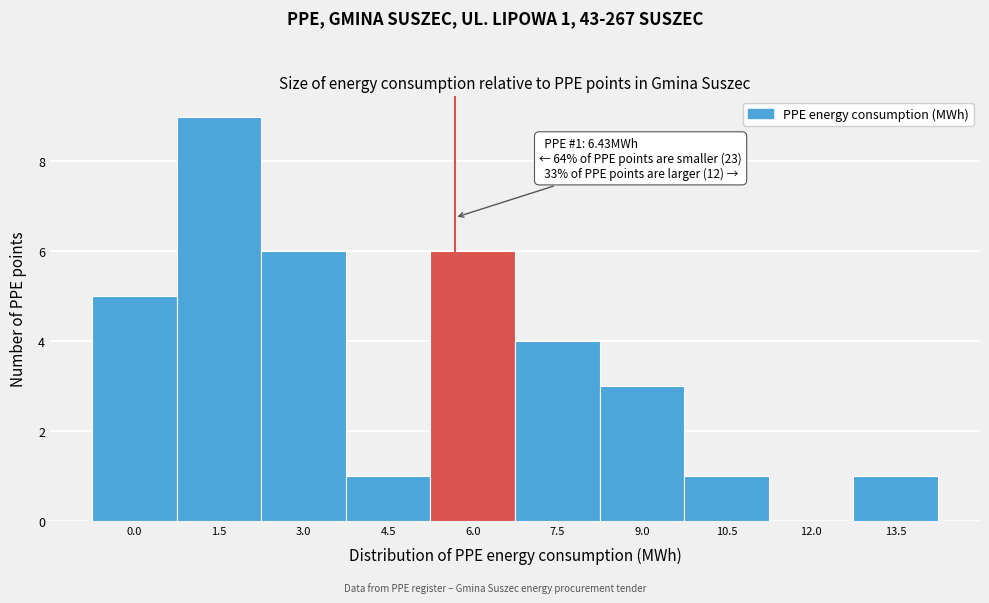

Reading left to right, transcribe all the data shown in this chart.

0.0=5	1.5=9	3.0=6	4.5=1	6.0=6	7.5=4	9.0=3	10.5=1	12.0=0	13.5=1